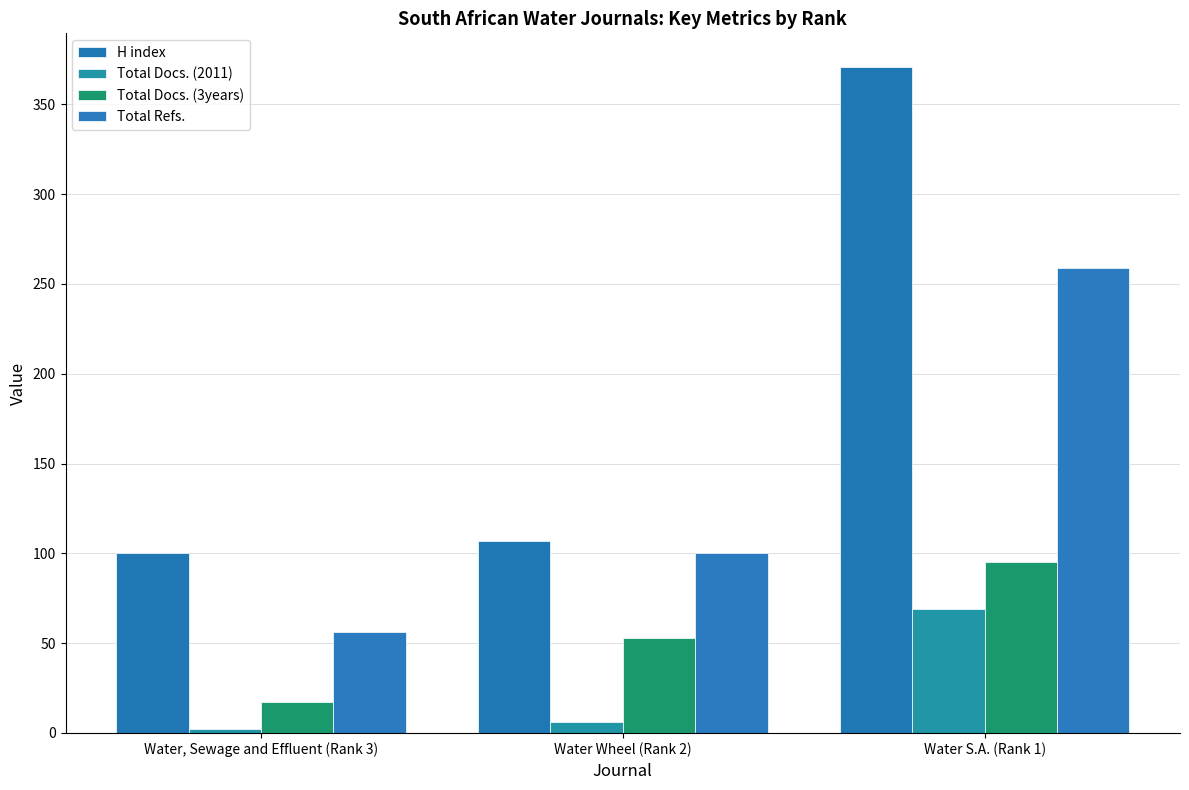

What is the maximum value for Total Docs. (3years)?

95